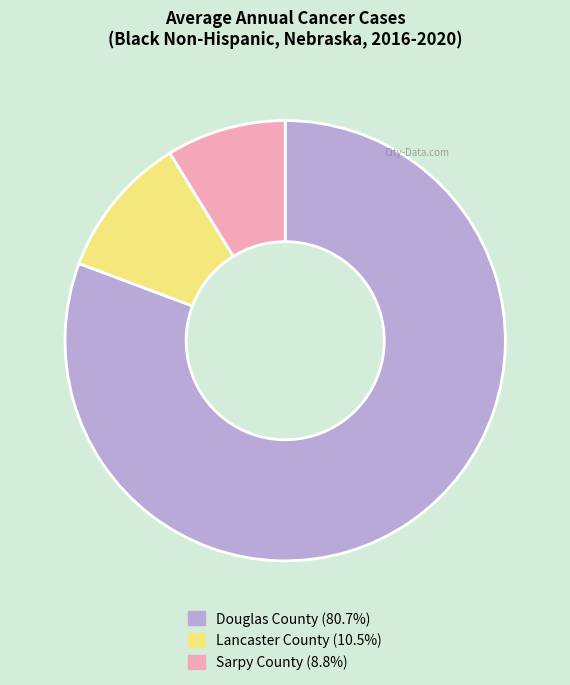

Which slice is the smallest?

Sarpy County